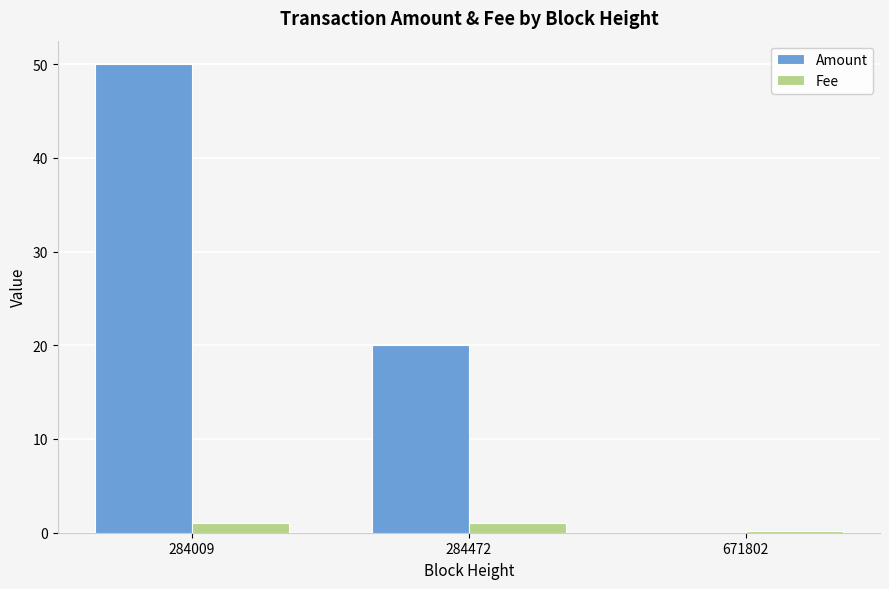

How many groups of bars are there?

3